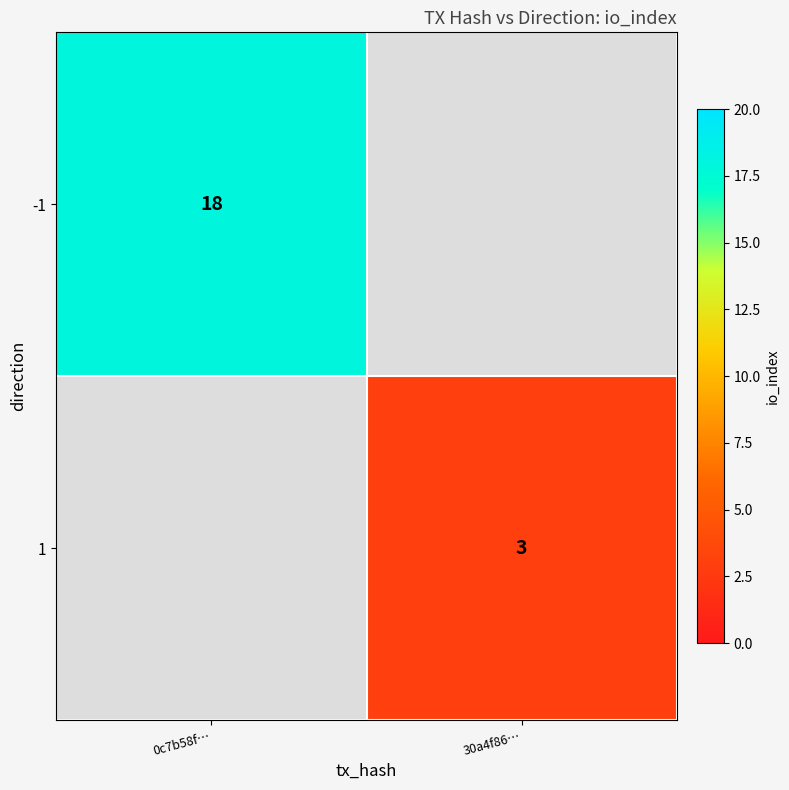

The -1 series shows 8 at 0c7b58f…. True or false?

False